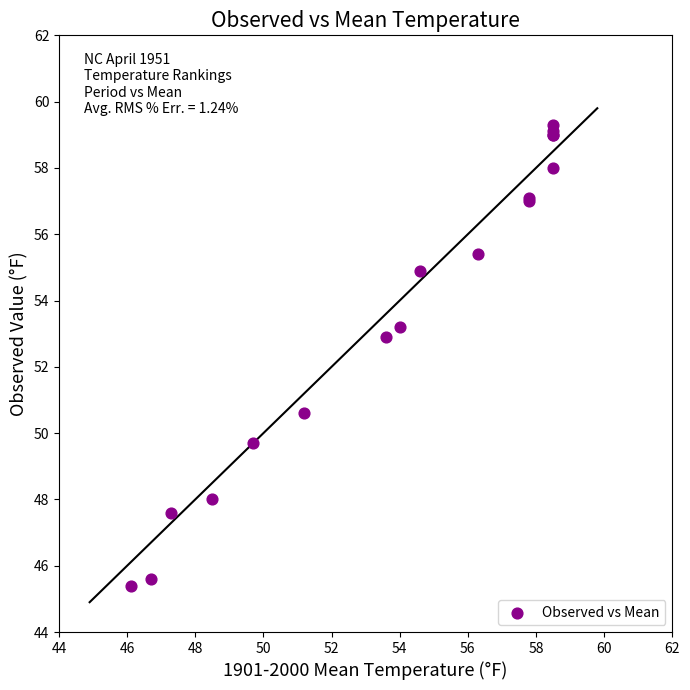

What Y value in the scatter plot is closest to 52?

52.9